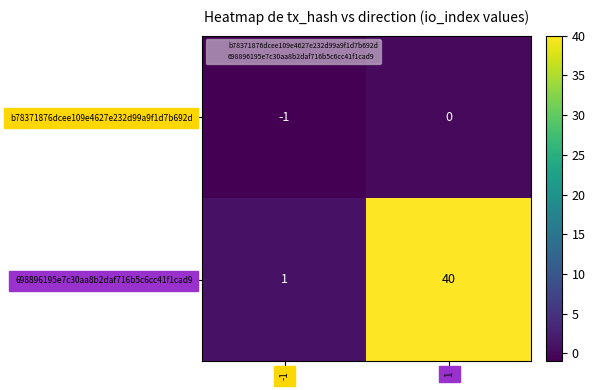

Rank the series at -1 from highest to lowest value.

698896195e7c30aa8b2daf716b5c6cc41f1cad9, b78371876dcee109e4627e232d99a9f1d7b692d